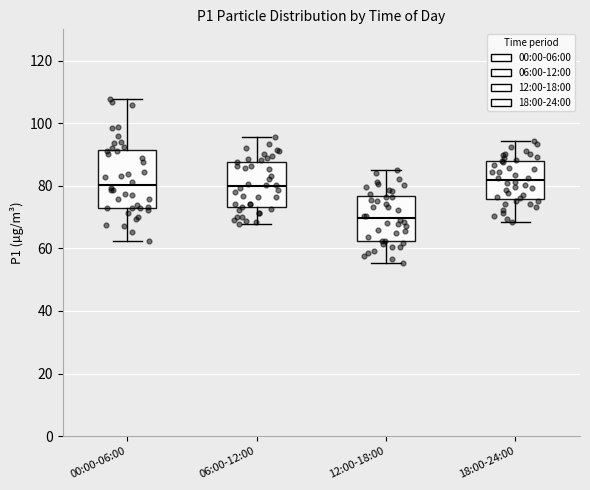

Reading left to right, read every box against the y-axis: the position of its median line, the range the box covers, and the ends of its whiskers. The values are not printed on the chart, so give them approximately, as read against the axis.

00:00-06:00: median 80, box 72 to 92, whiskers 62 to 108
06:00-12:00: median 80, box 74 to 88, whiskers 68 to 96
12:00-18:00: median 70, box 62 to 76, whiskers 56 to 86
18:00-24:00: median 82, box 76 to 88, whiskers 68 to 94